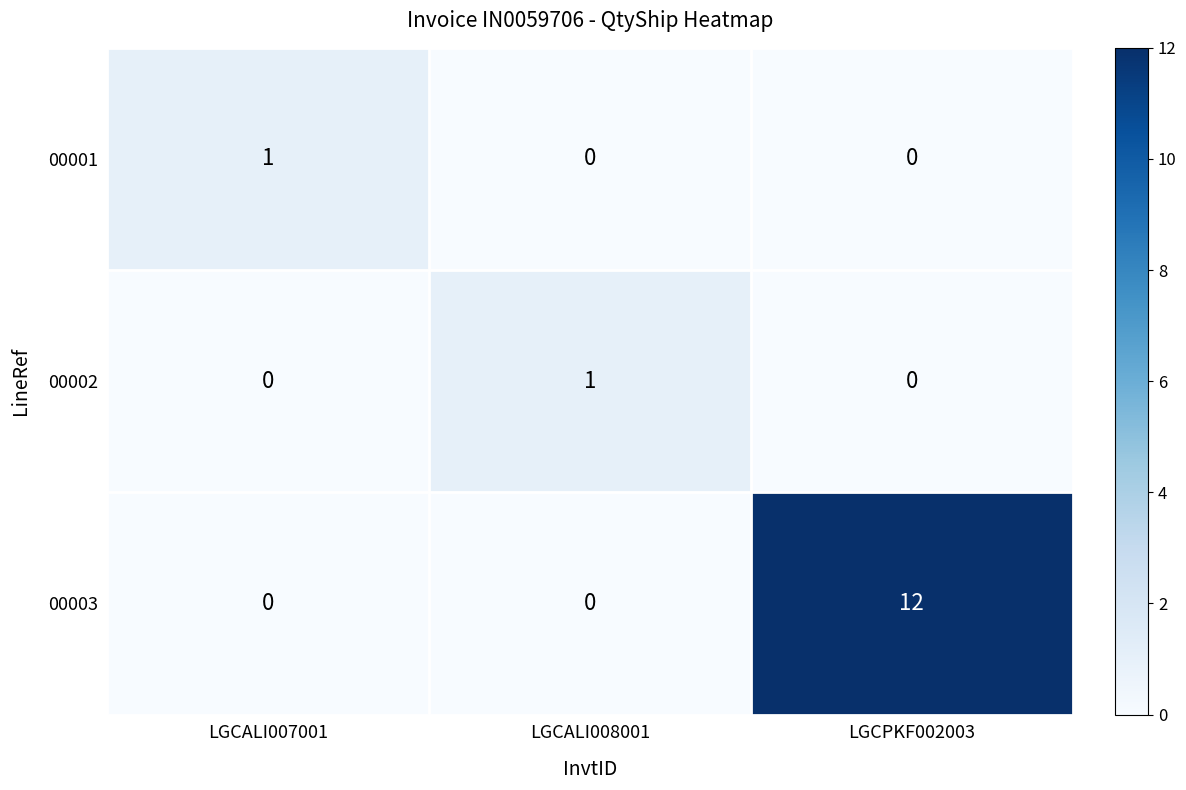

Which series has the largest range (max minus min)?

00003